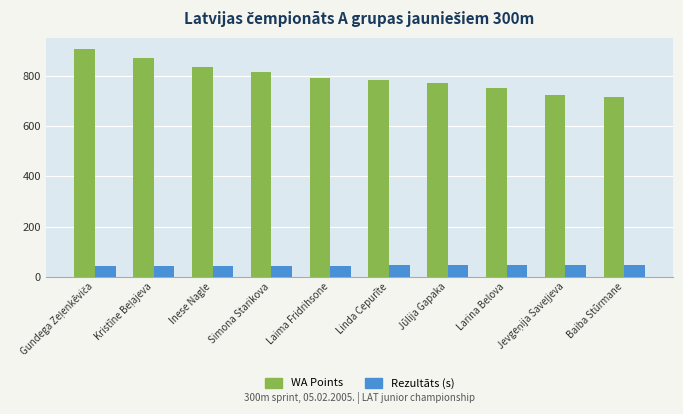

True or false: WA Points has a value of 784.0 at Linda Cepurīte.

True